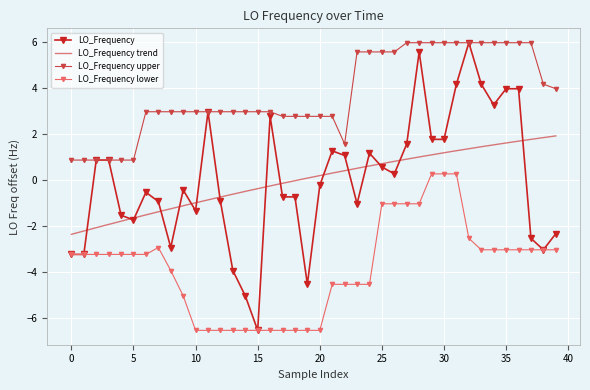

Which category has the lowest value in the LO_Frequency series?

15